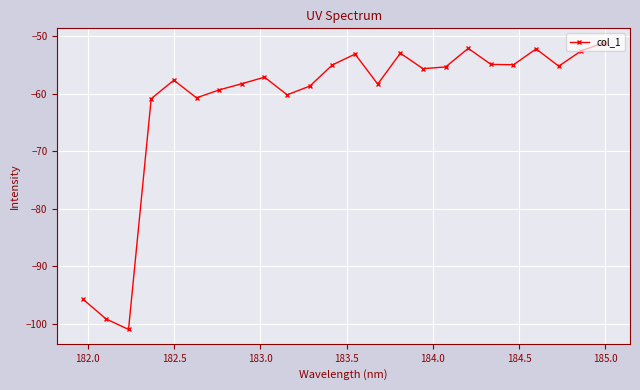

What is the greatest value displayed?

-51.1